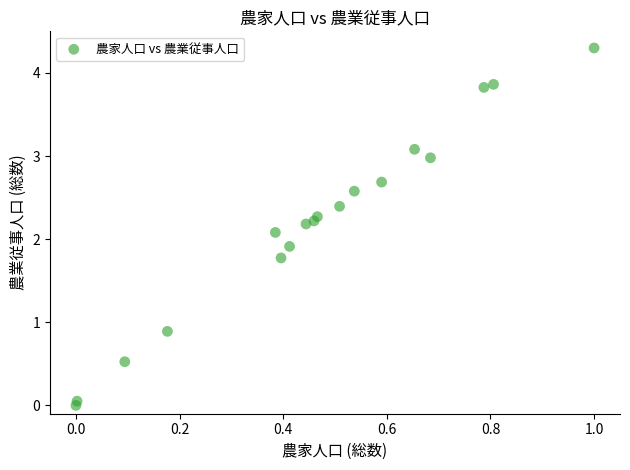

What is the range of X values (max minus min)?

1.0